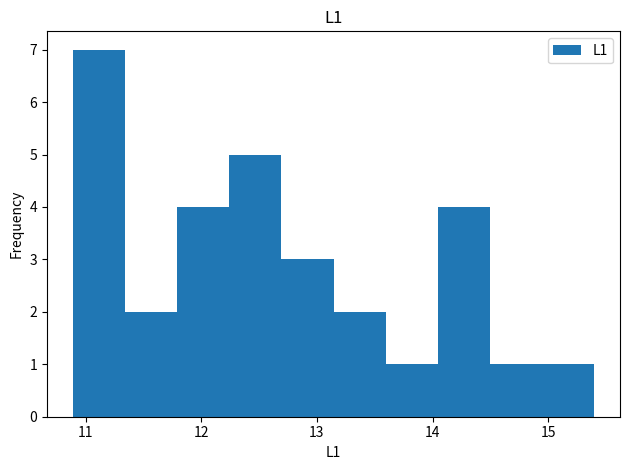

Reading left to right, list every bar in this chart as the range it spans on the x-axis followed by its height. Neither the bar edges nor the heights are printed on the chart, so give them approximately, as read against the axes.

10.9 to 11.3: 7
11.3 to 11.8: 2
11.8 to 12.2: 4
12.2 to 12.7: 5
12.7 to 13.1: 3
13.1 to 13.6: 2
13.6 to 14.0: 1
14.0 to 14.5: 4
14.5 to 14.9: 1
14.9 to 15.4: 1